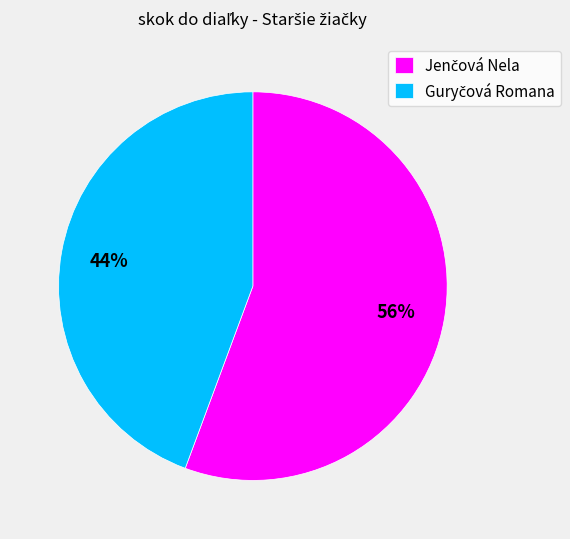

Is there any slice that represents more than half of the pie?

Yes